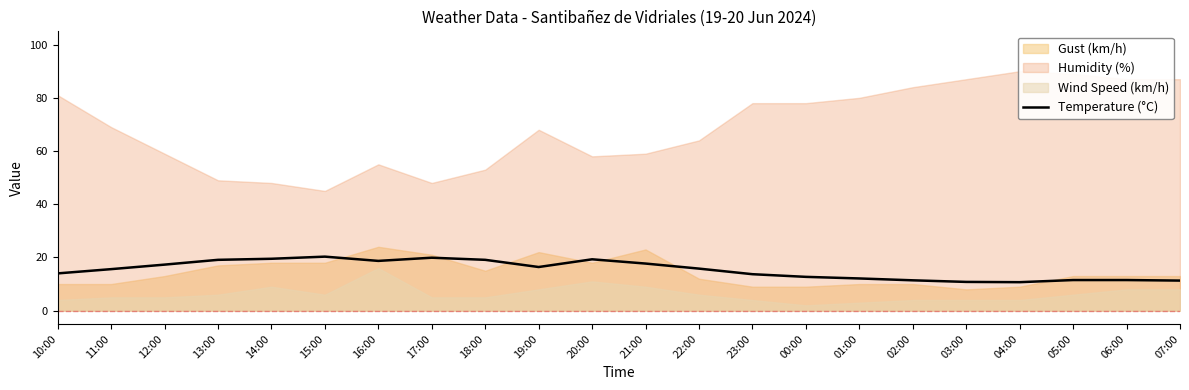

What is the value of the 16th point from the left?

12.1